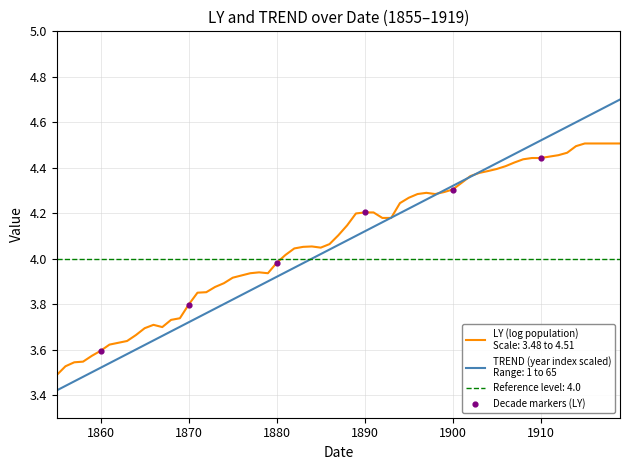

Which has a higher value, 1890 or 1880?

1890